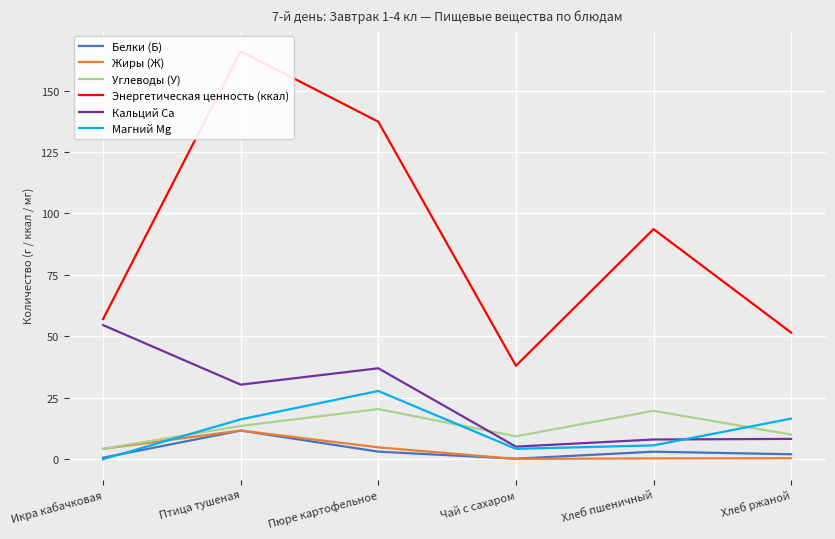

How many values in Магний Mg are above zero?

5